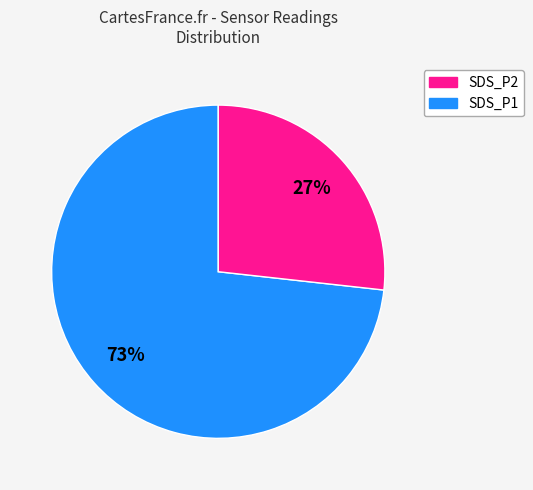

To the nearest percent, what is the difference between the largest and smallest slice percentages?

46%